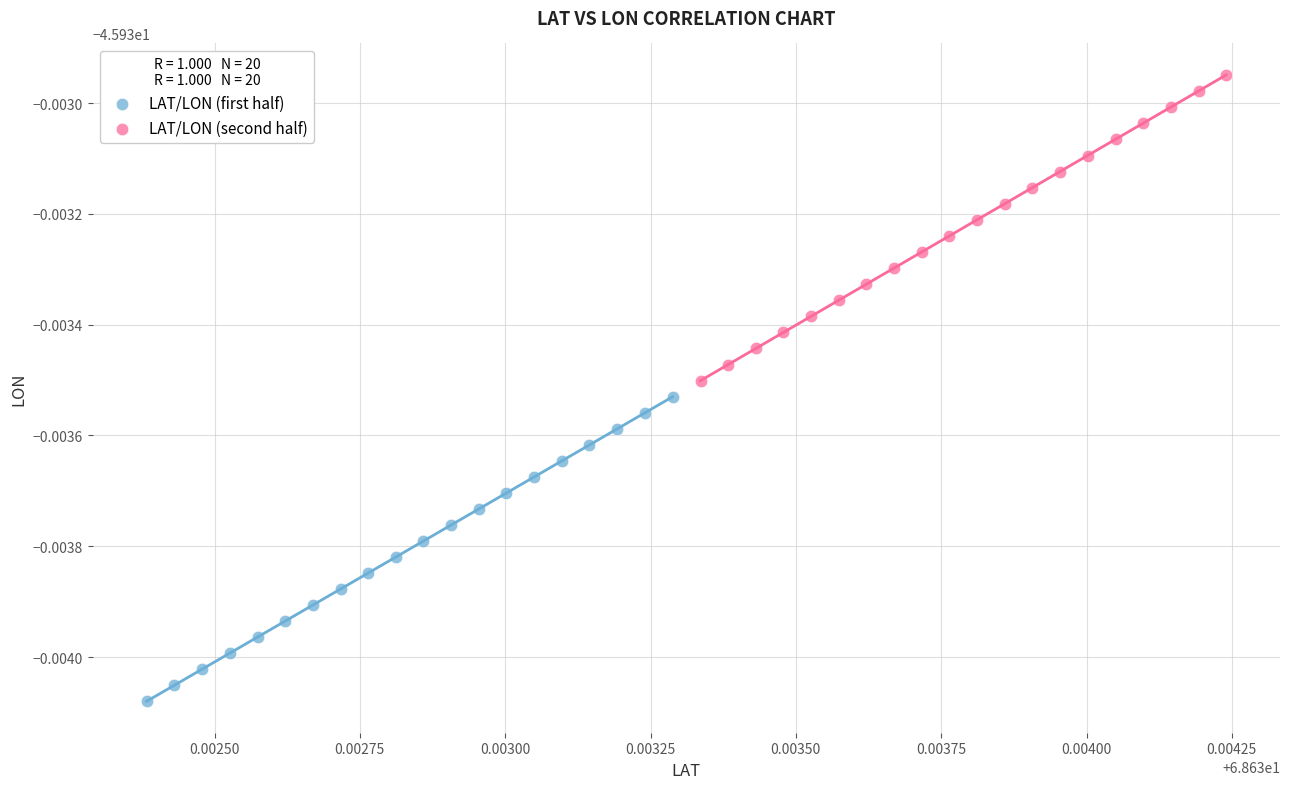

What are all the series names shown in the legend?

LAT/LON (first half), LAT/LON (second half)